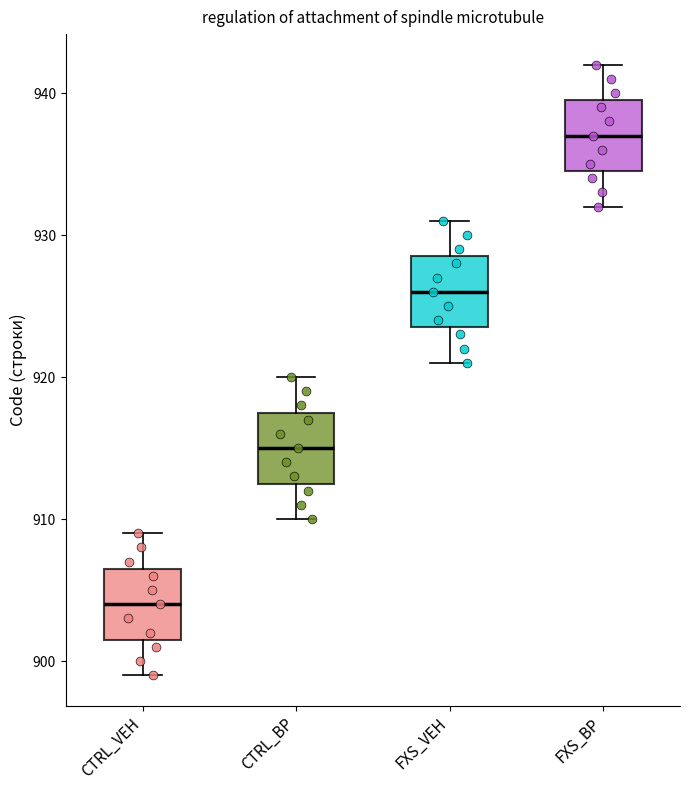

Where is the lower edge of the box for FXS_BP on the y-axis? The values are not printed on the chart, so give them approximately, as read against the axis.

935